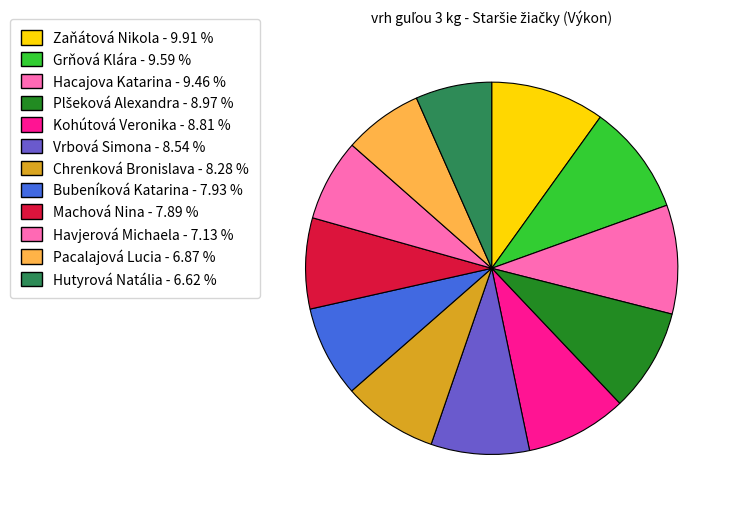

The Chrenková Bronislava slice represents 8% of the pie. True or false?

True